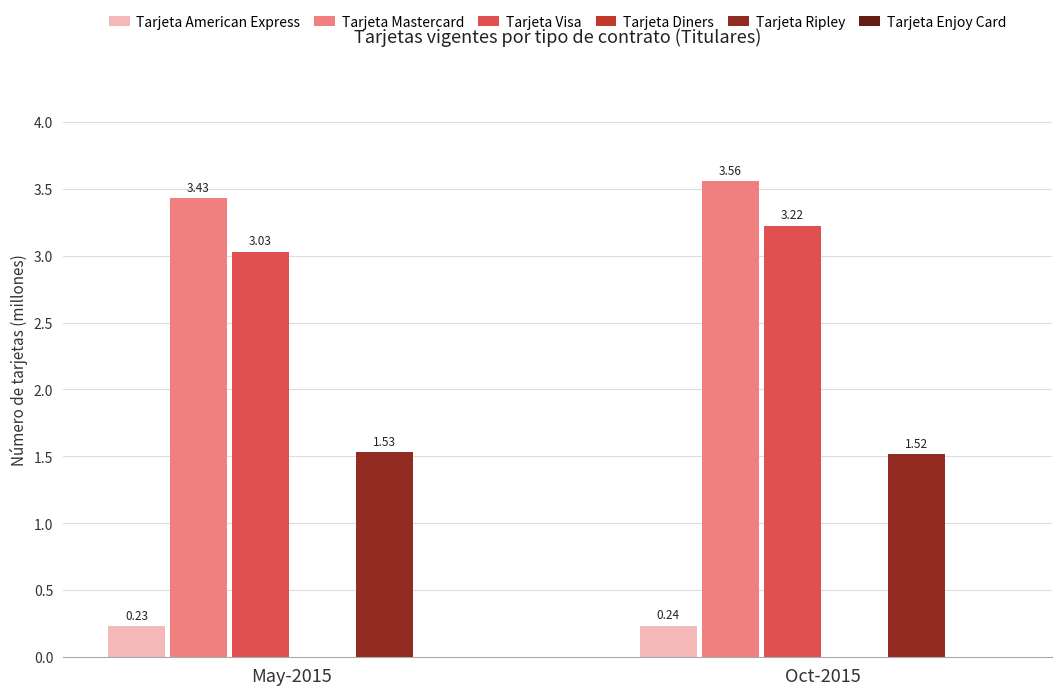

What is the sum of all Tarjeta Mastercard values?

7.0